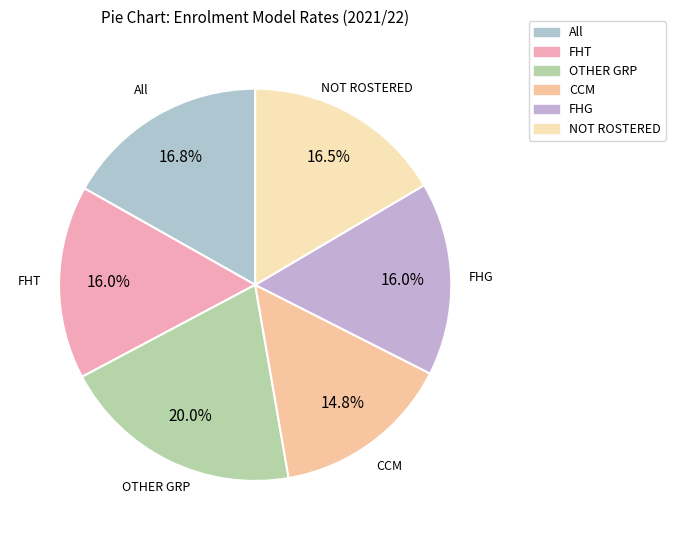

What is the largest slice in the pie chart?

OTHER GRP